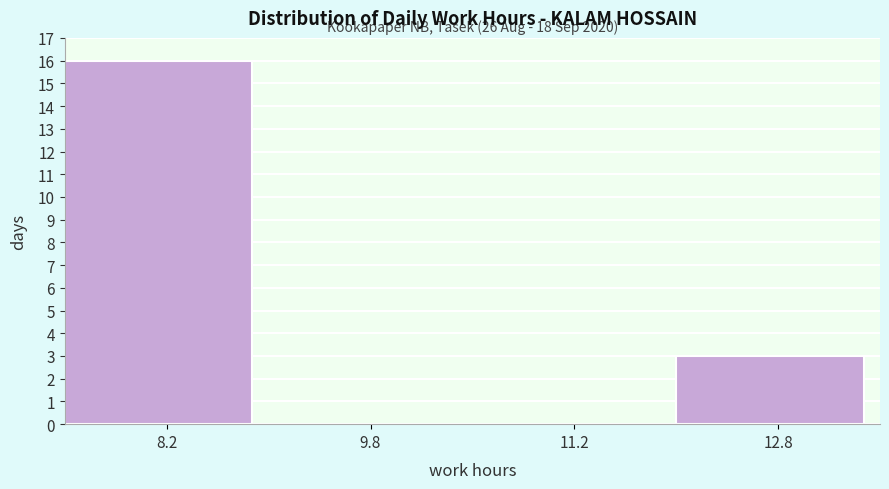

Which range on the x-axis has the tallest bar?

7.5 to 9.0